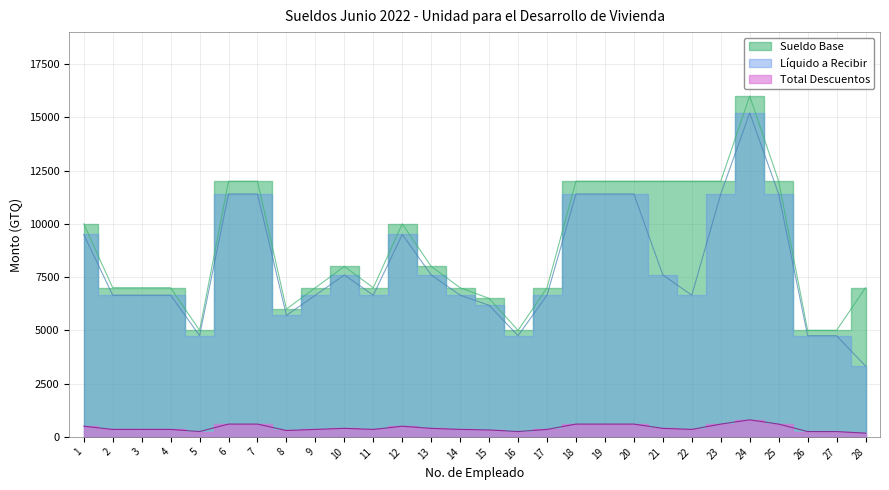

Which series changed the most between 16 and 21?

Sueldo Base